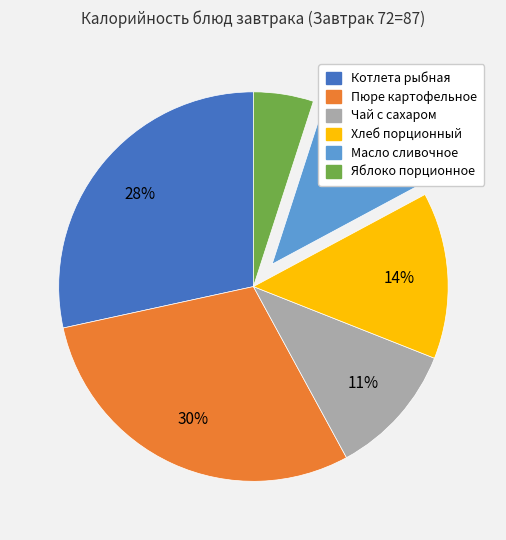

Does Пюре картофельное represent more than half of the total?

No